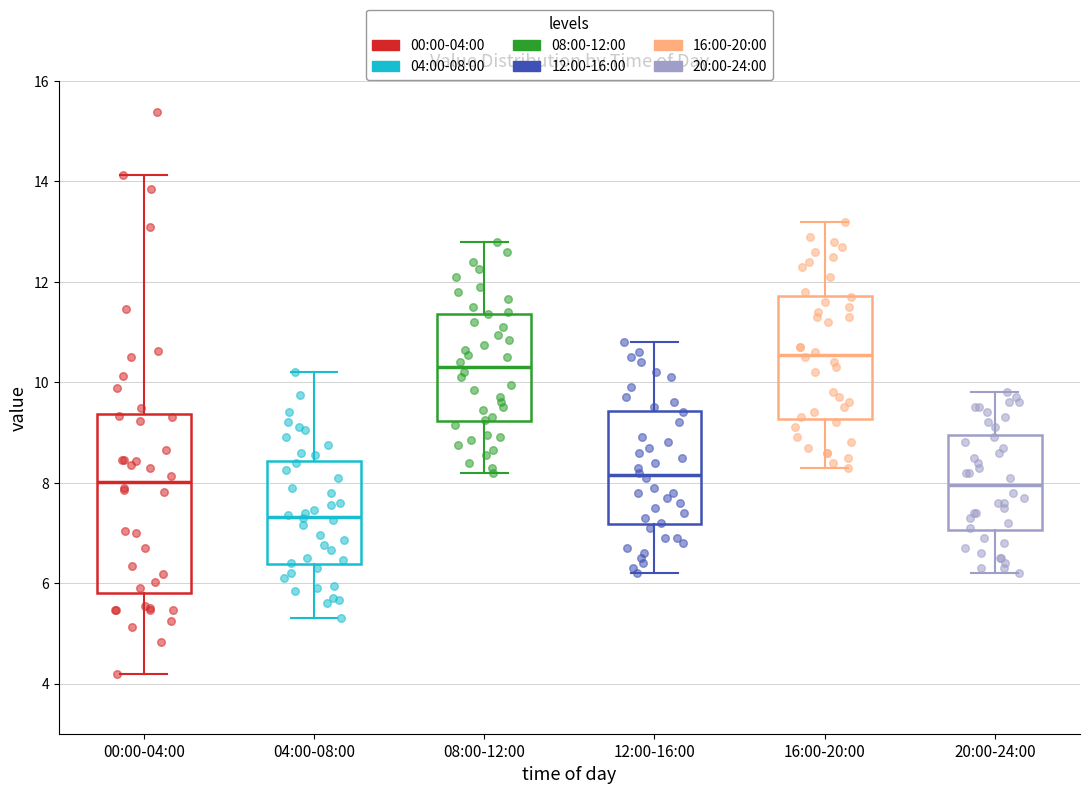

Which box's median line is the lowest?

04:00-08:00